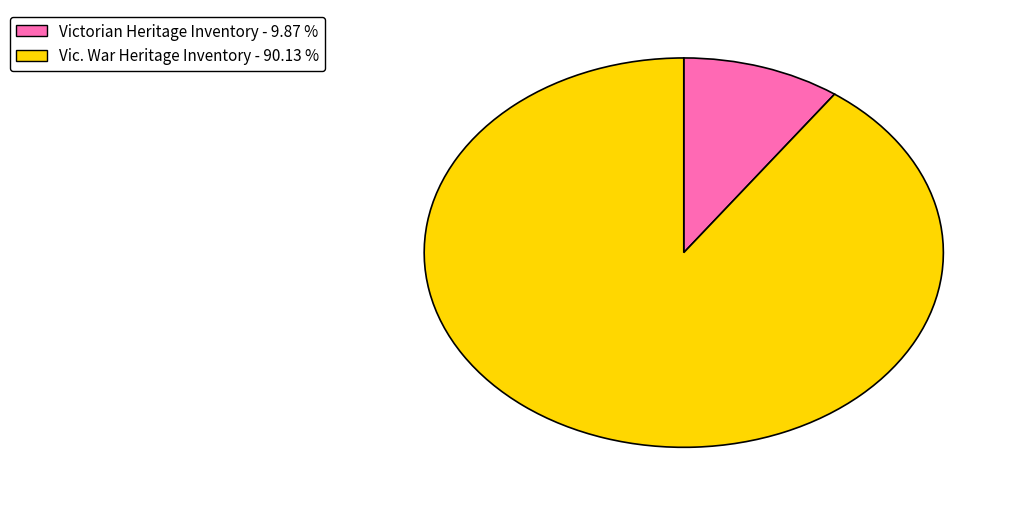

How many slices are in this pie chart?

2